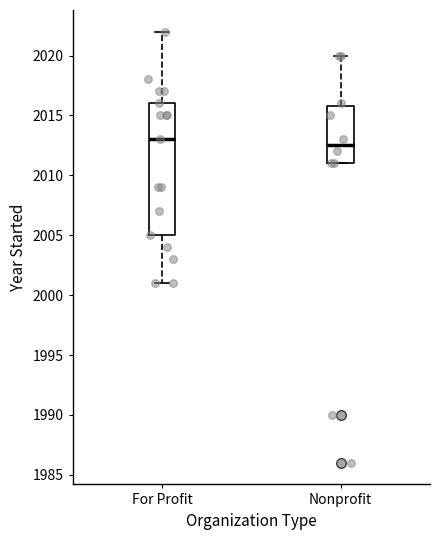

Which box's median line is the lowest?

Nonprofit